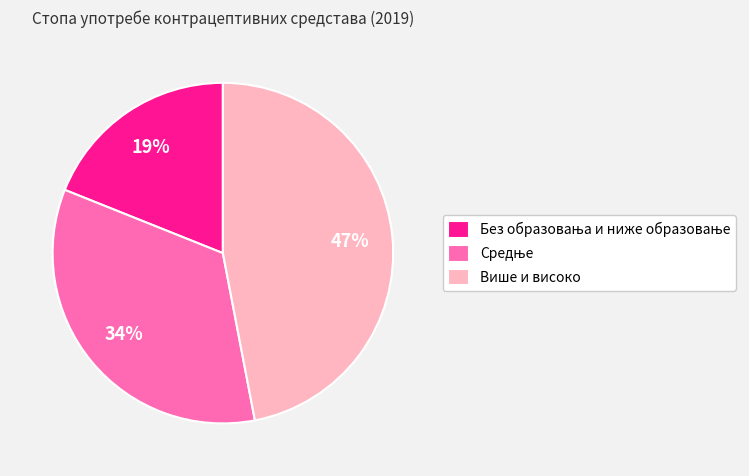

To the nearest percent, what is the difference between the largest and smallest slice percentages?

28%